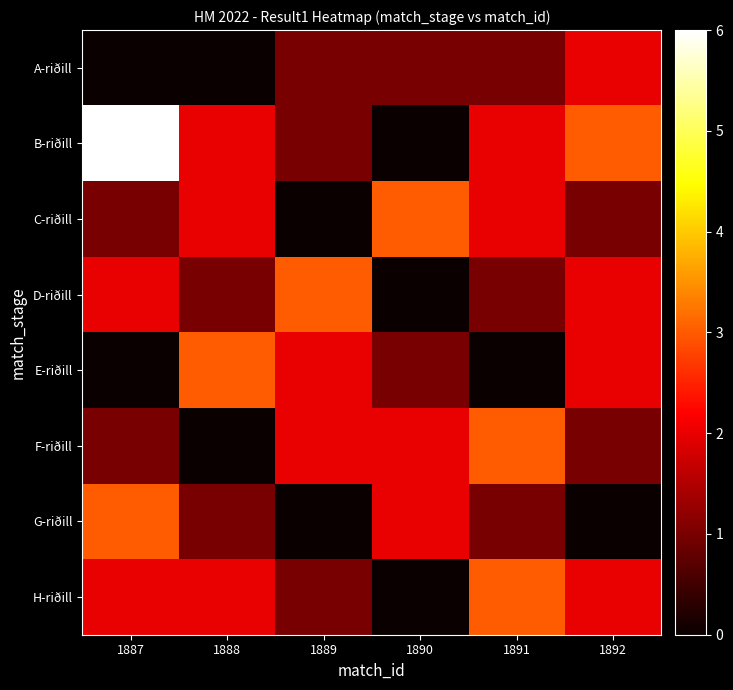

Which series has the largest total across all categories?

B-riðill